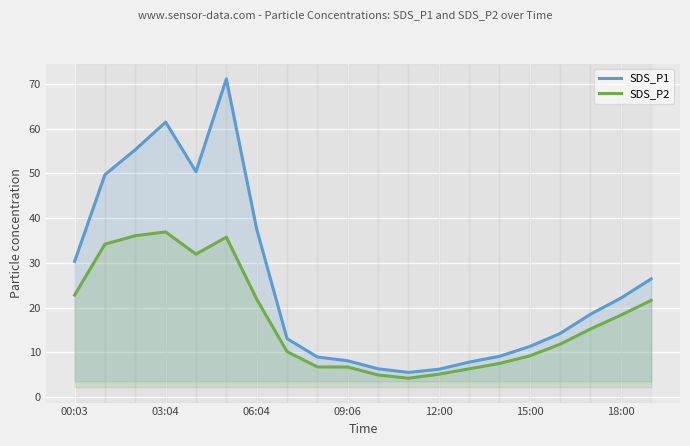

What is the smallest value displayed?

4.2